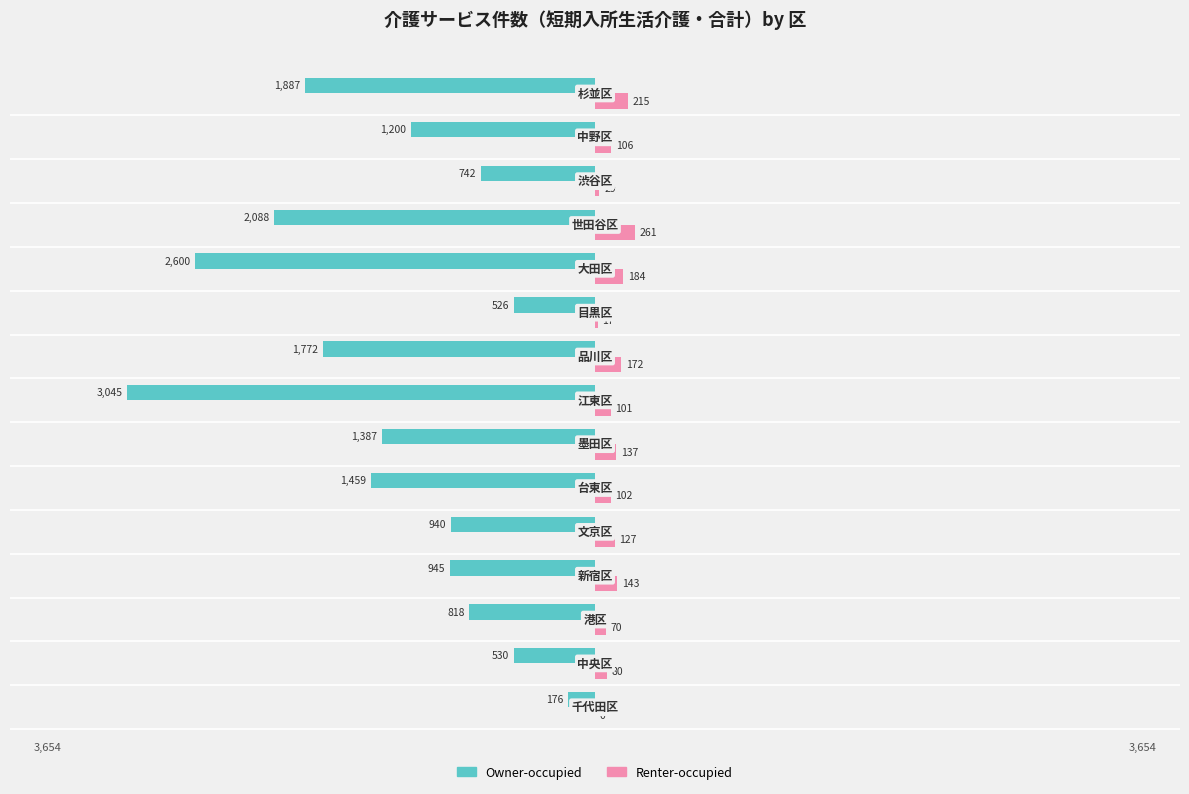

Reading left to right, list all the values displayed in this chart.

Owner-occupied: -176	-530	-818	-945	-940	-1459	-1387	-3045	-1772	-526	-2600	-2088	-742	-1200	-1887
Renter-occupied: 0	80	70	143	127	102	137	101	172	17	184	261	29	106	215